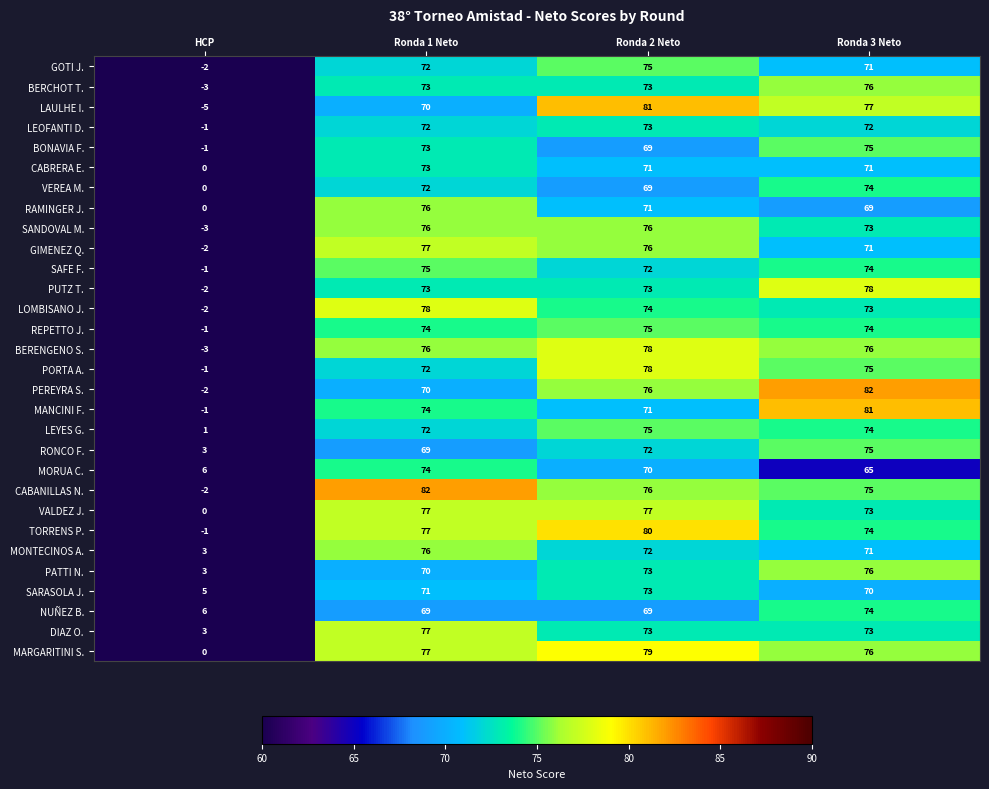

At which label is MARGARITINI S. closest to 39?

Ronda 3 Neto